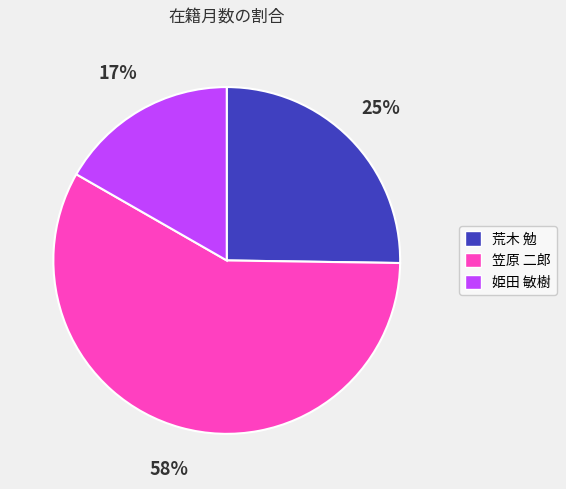

What is the smallest slice in the pie chart?

姫田 敏樹